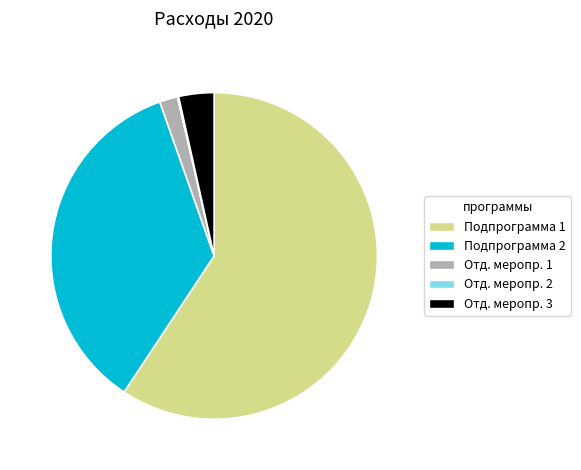

Is there a majority slice in this chart?

Yes